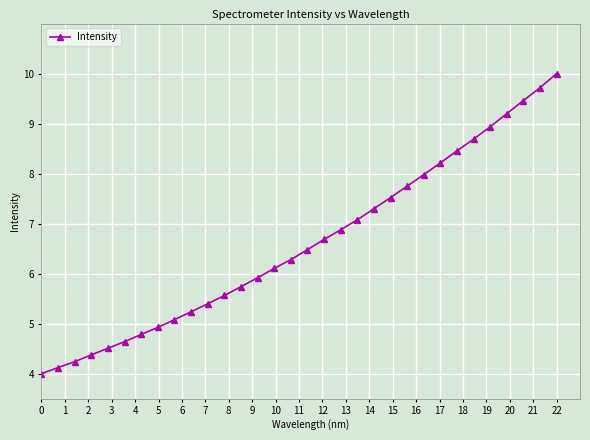

What is the smallest value displayed?

4.0